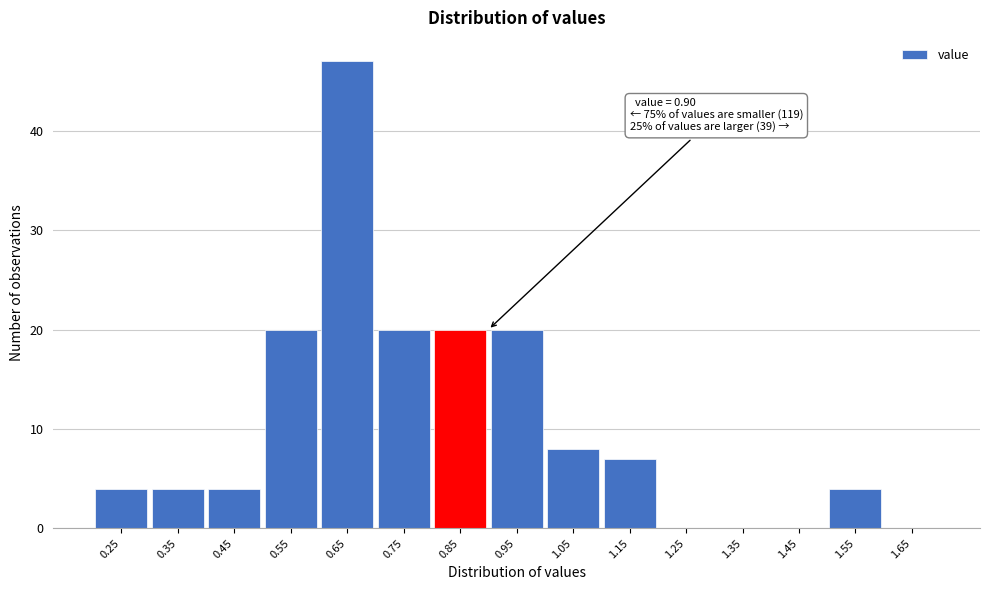

Over which range of the x-axis is the bar tallest?

0.6 to 0.7